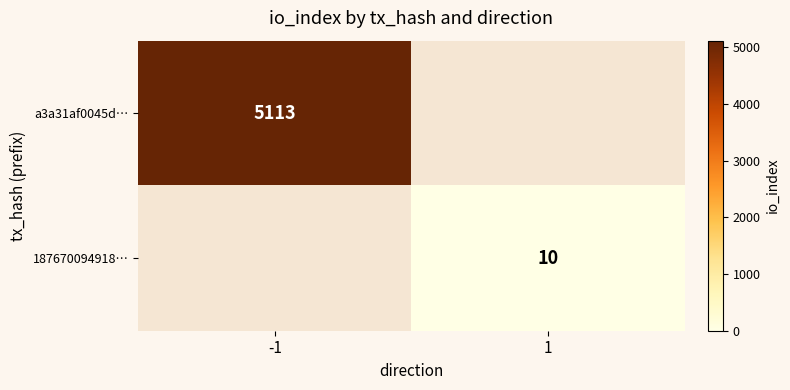

At which category does the chart reach its minimum across all series?

1